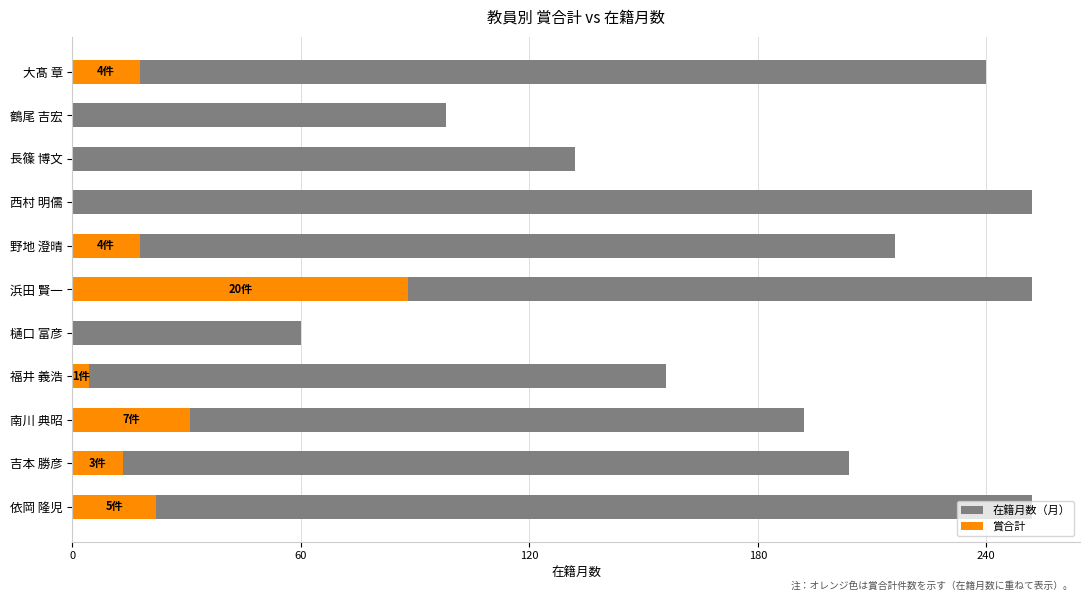

How many values exceed 204?

5